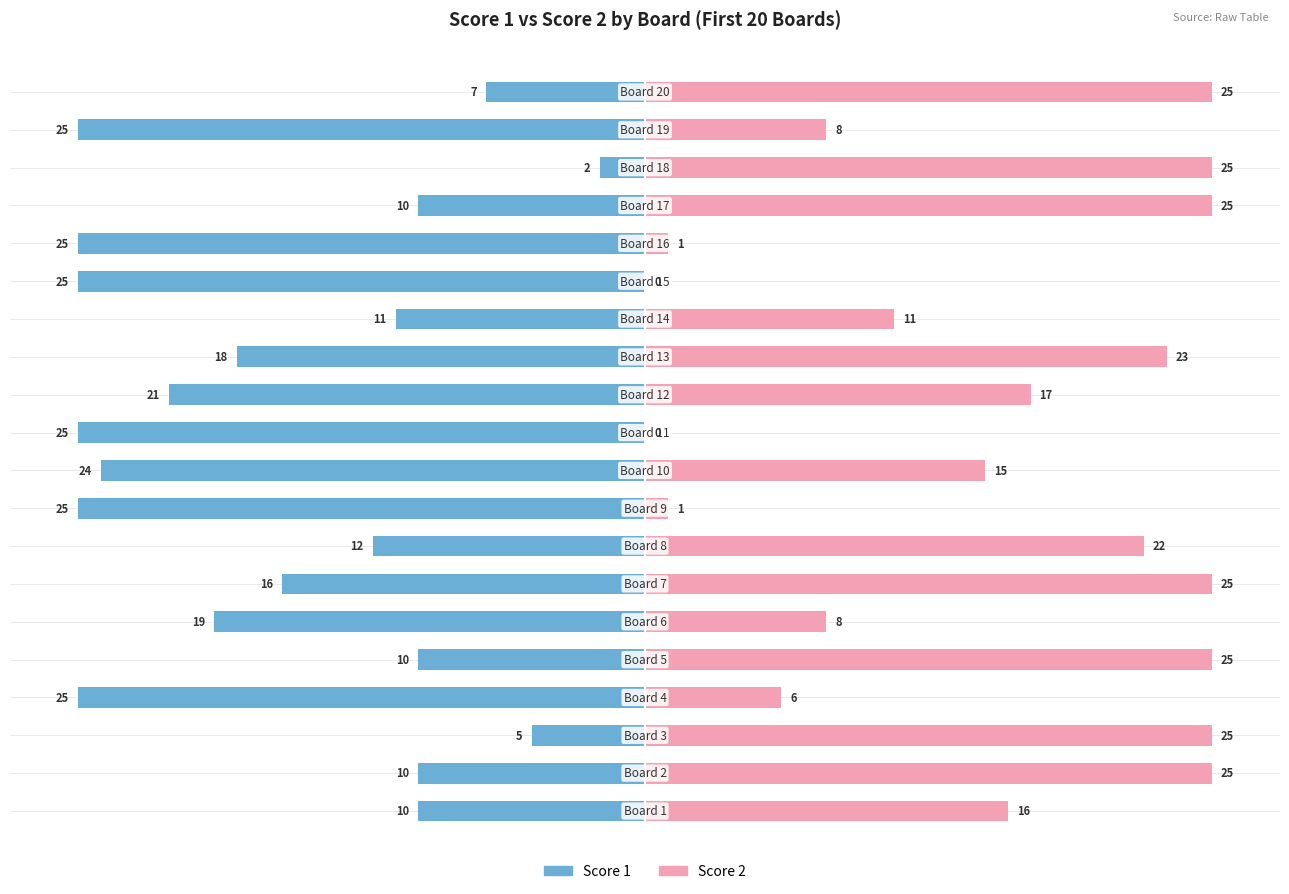

The value of Score 1 at 16 is -13. True or false?

False